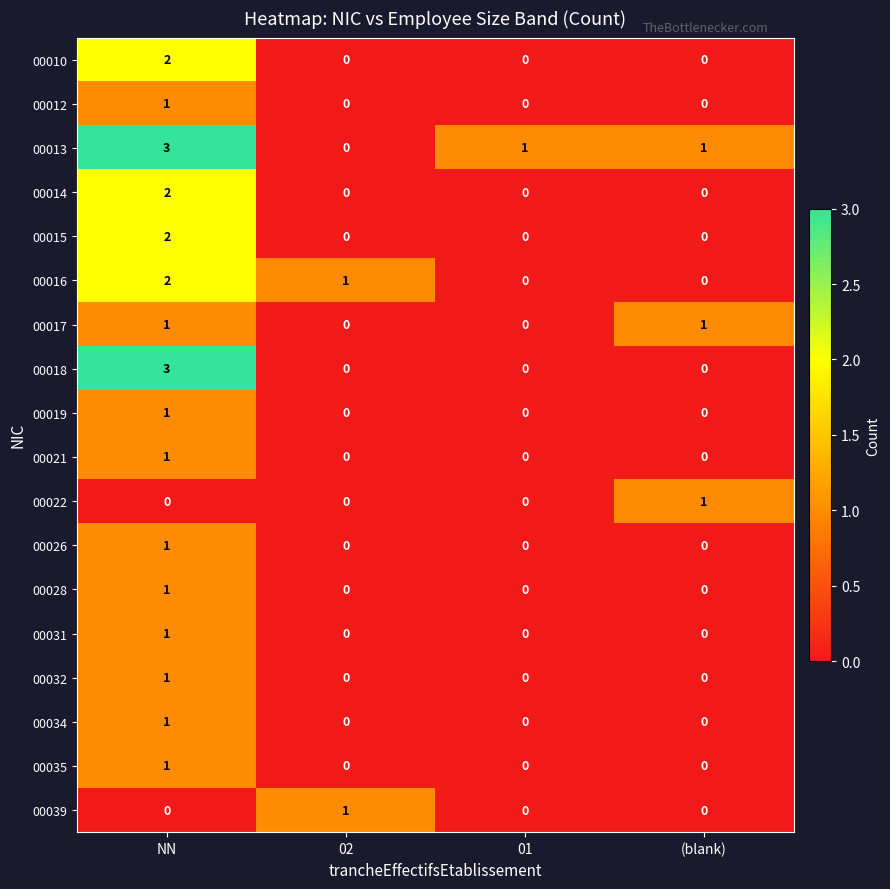

Count the 00016 values in the range 0 to 2.

4